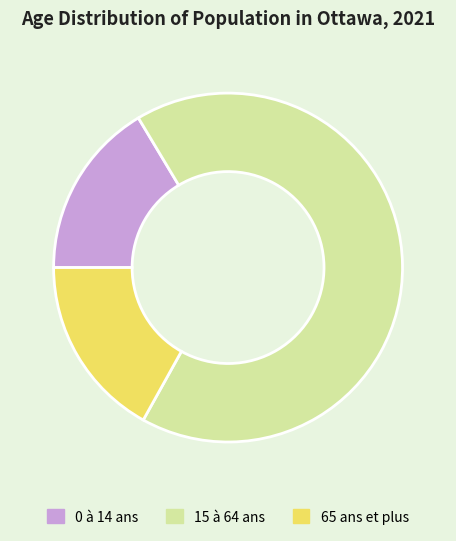

Does 15 à 64 ans represent more than half of the total?

Yes